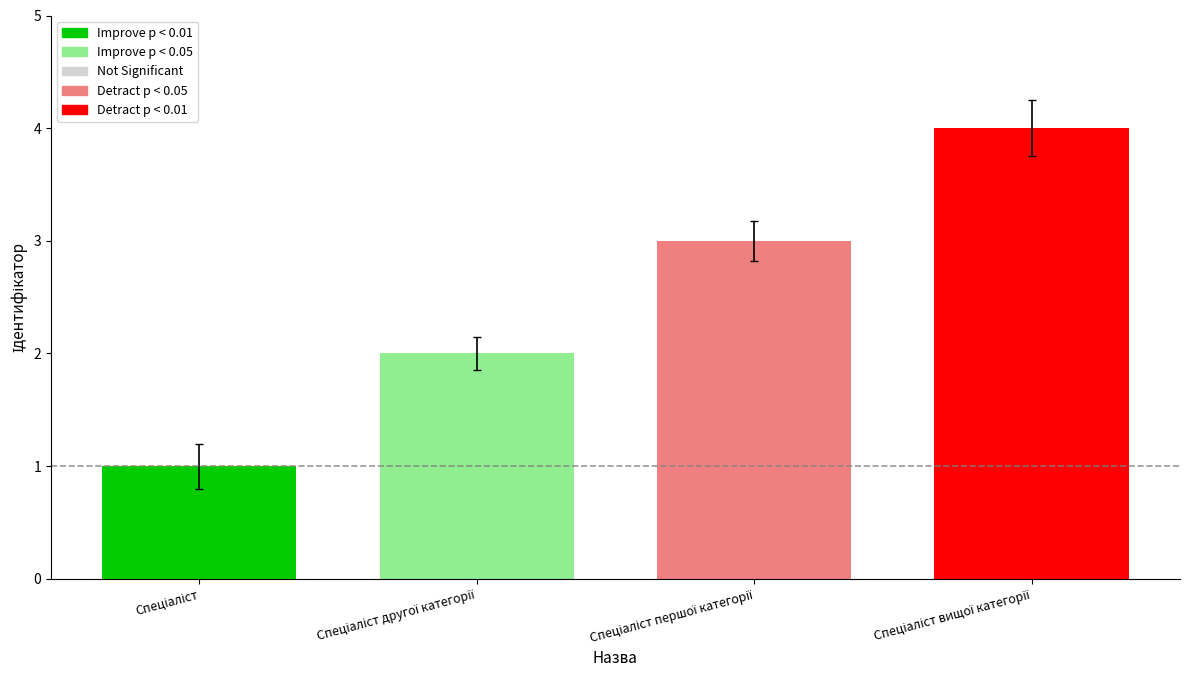

What is the maximum value shown in the chart?

4